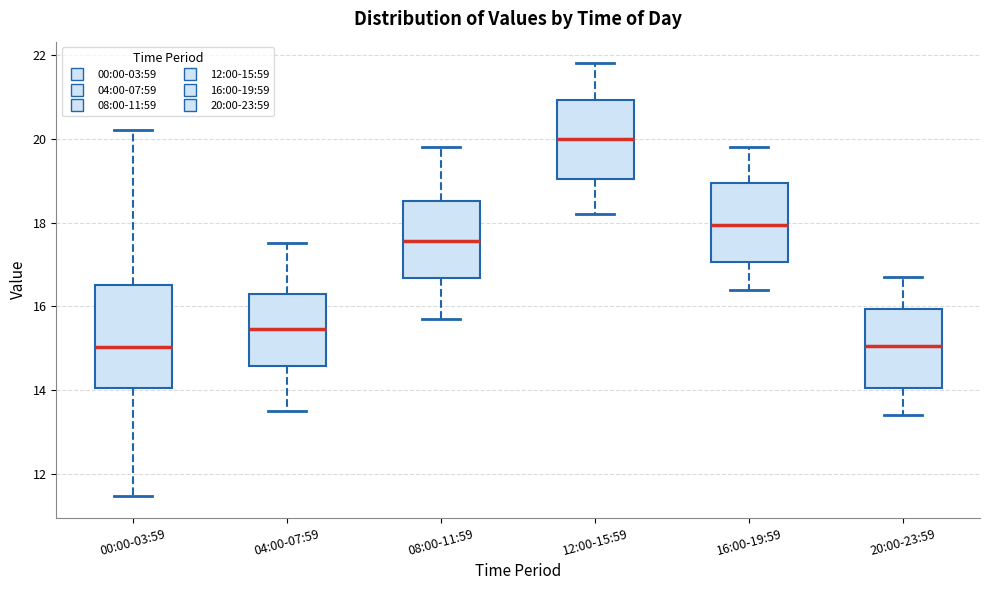

Which box's median line is the highest?

12:00-15:59